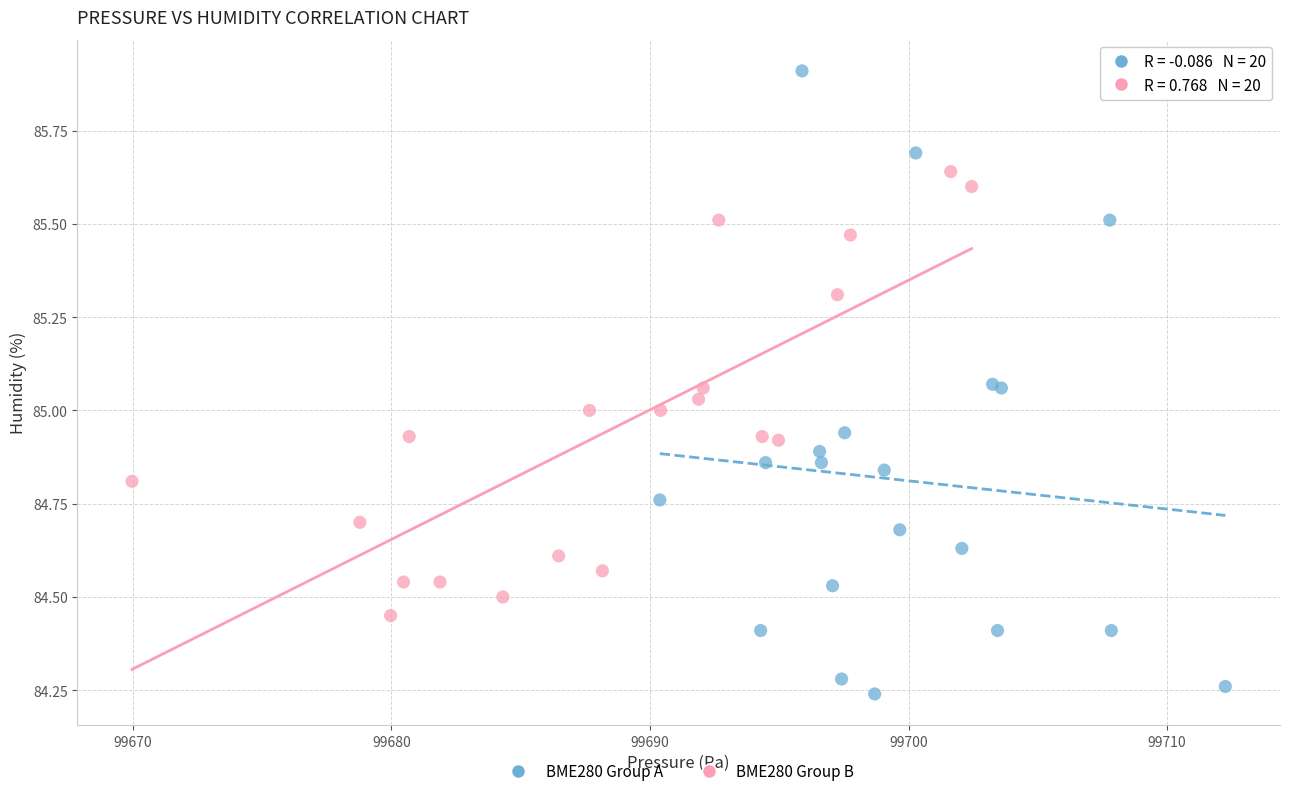

Which series reaches the minimum Y coordinate?

BME280 Group A